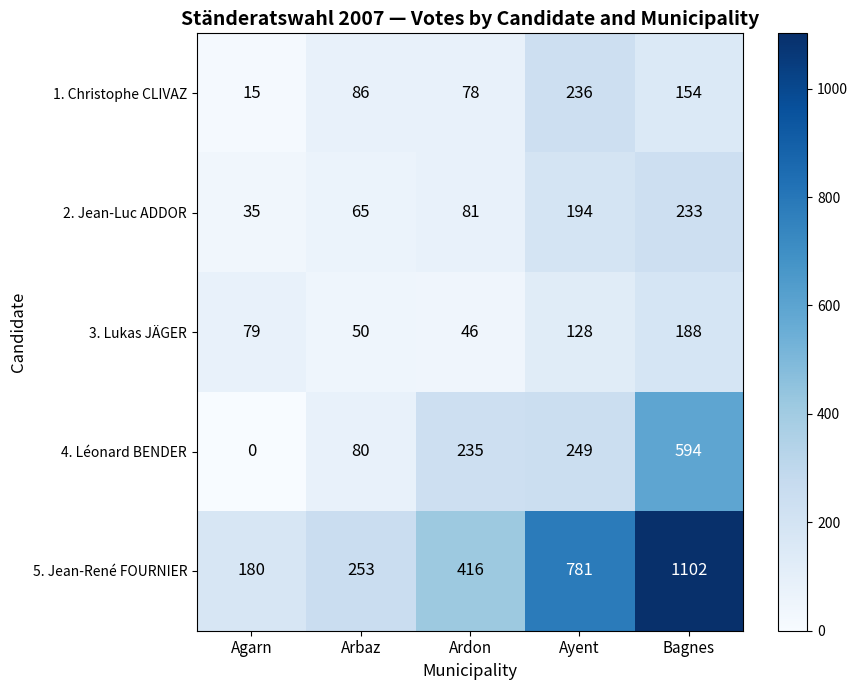

What is the total value across all series at Ayent?

1588